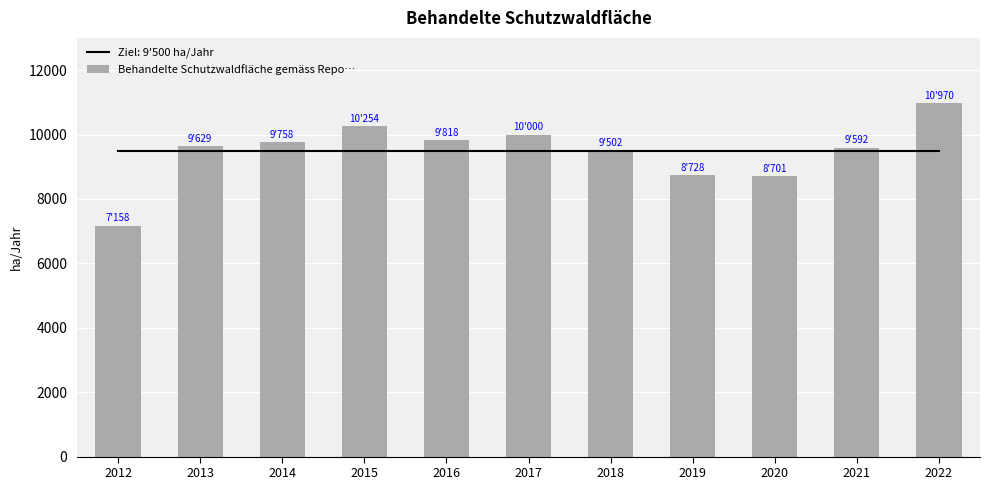

What is the smallest value displayed?

7158.4